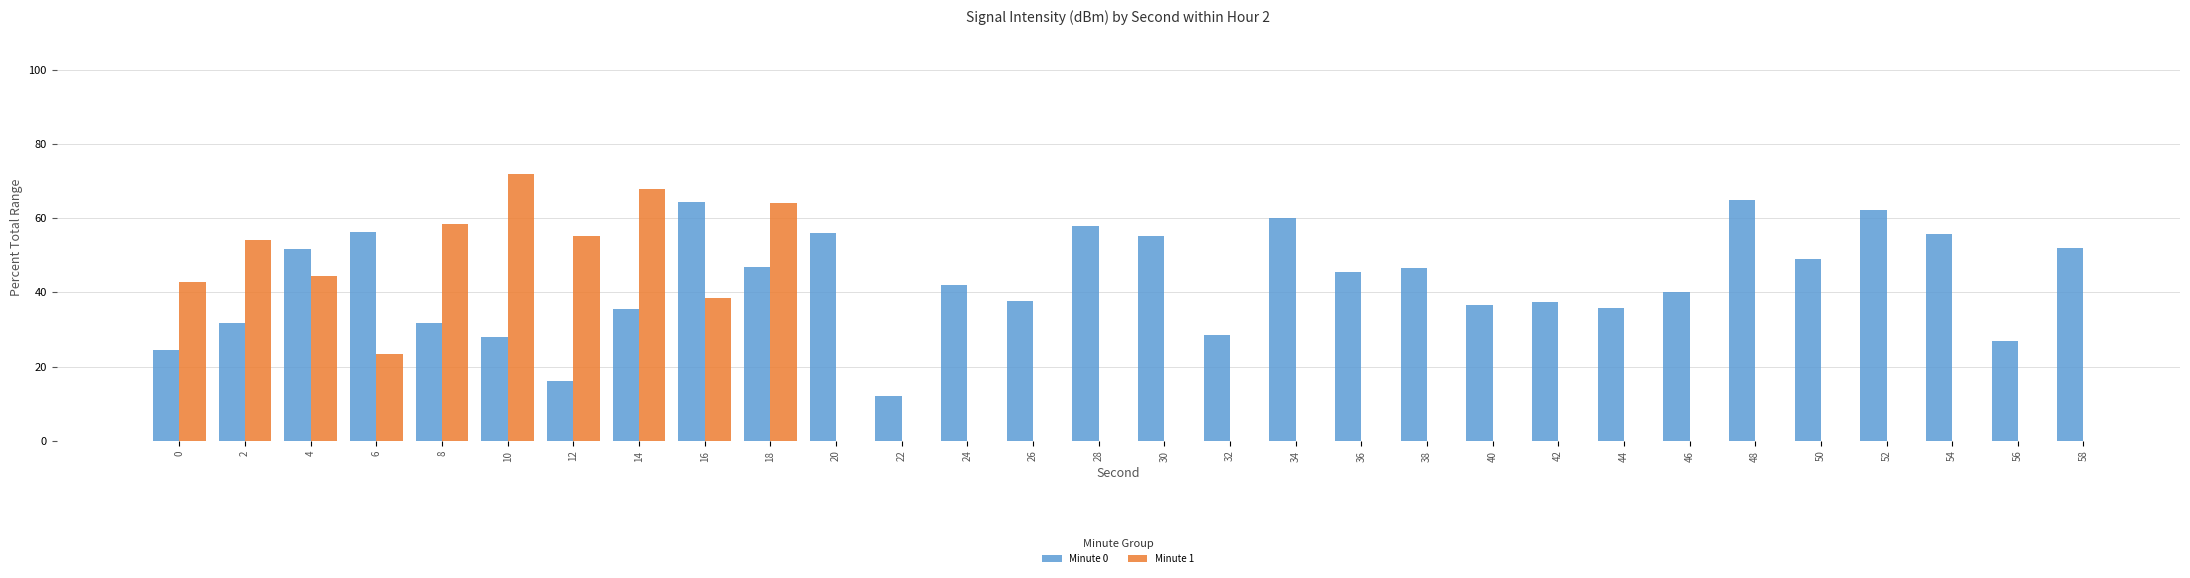

Rank the categories by Minute 1 value from lowest to highest.

6, 16, 0, 4, 2, 12, 8, 18, 14, 10, 20, 22, 24, 26, 28, 30, 32, 34, 36, 38, 40, 42, 44, 46, 48, 50, 52, 54, 56, 58